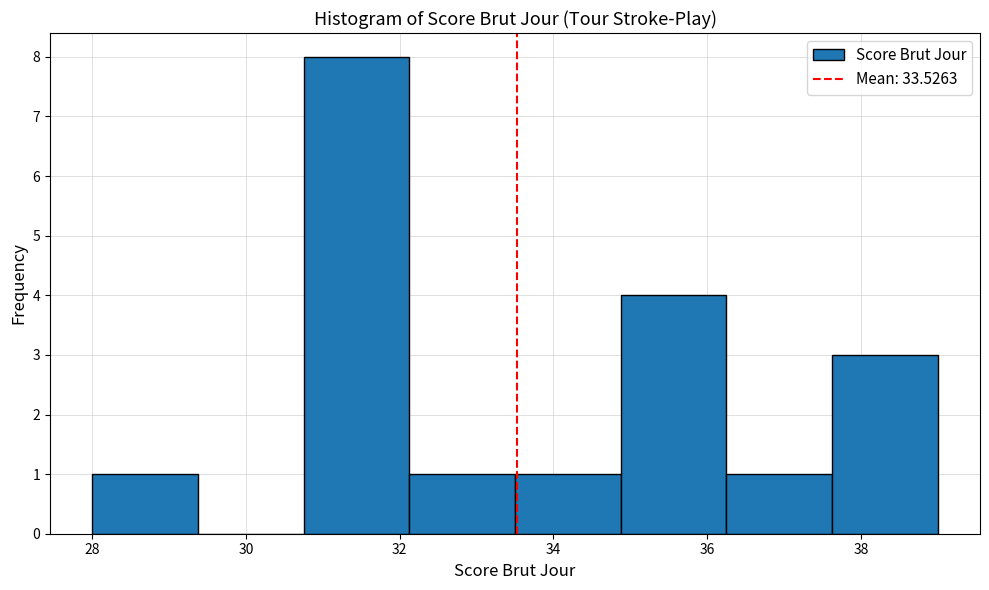

What is the height of the bar covering 36.2 to 37.6 on the x-axis? Neither the bar edges nor the heights are printed on the chart, so give them approximately, as read against the axes.

1